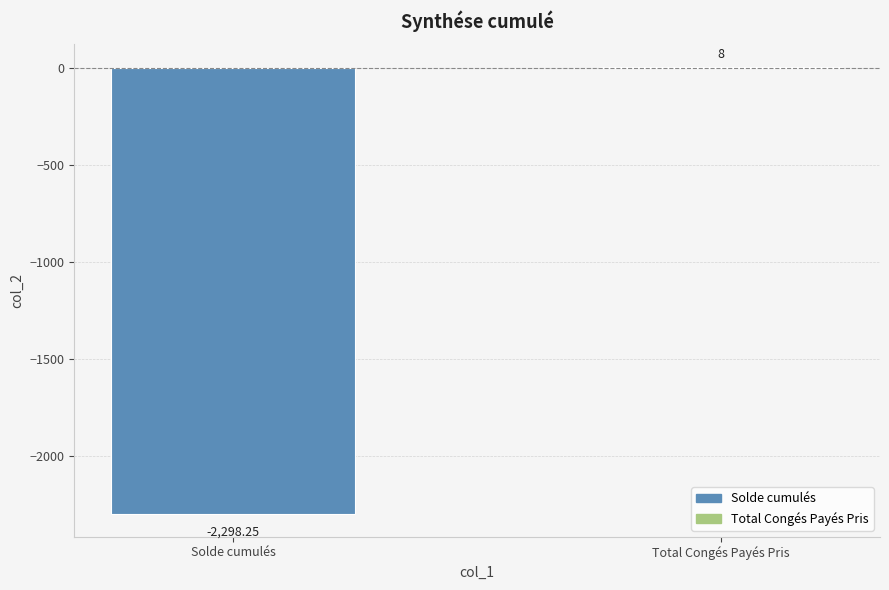

How many distinct data groups are displayed?

1